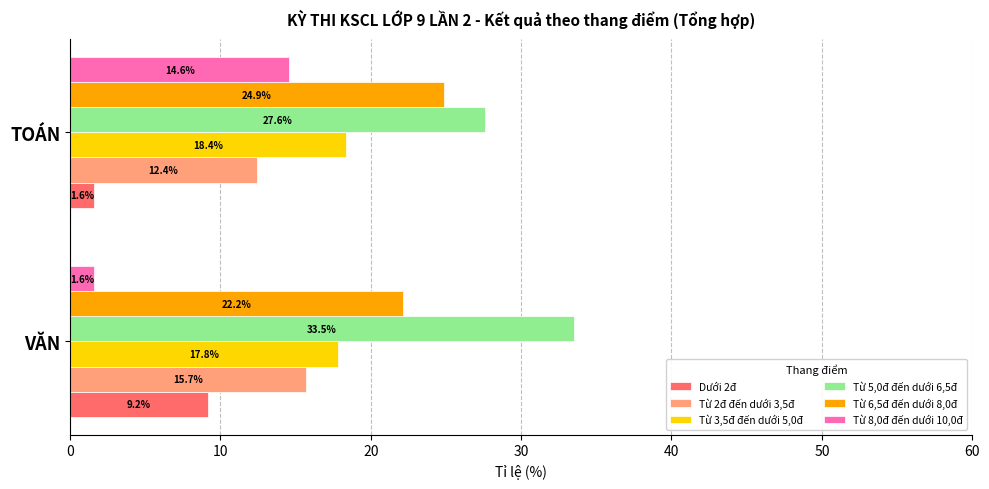

What is the difference between the Từ 6,5đ đến dưới 8,0đ values at TOÁN and VĂN?

2.7